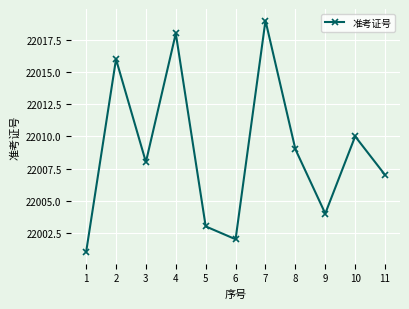

Rank the categories by value from highest to lowest.

7, 4, 2, 10, 8, 3, 11, 9, 5, 6, 1